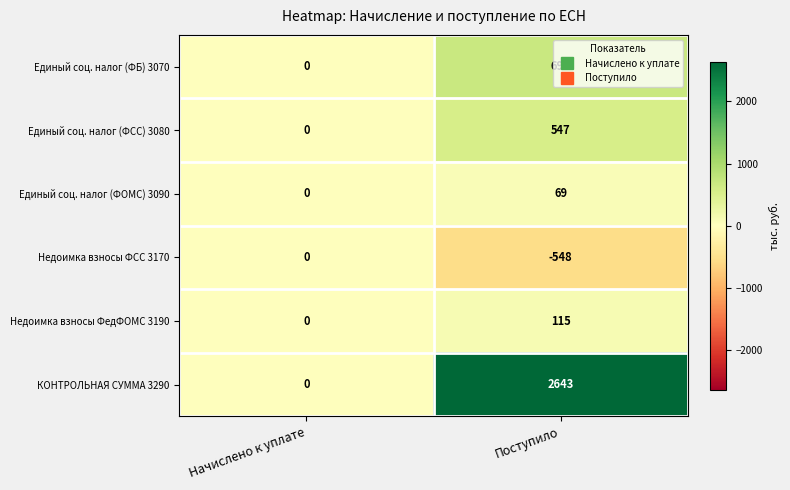

At which label is Недоимка взносы ФедФОМС 3190 closest to 57?

Начислено к уплате